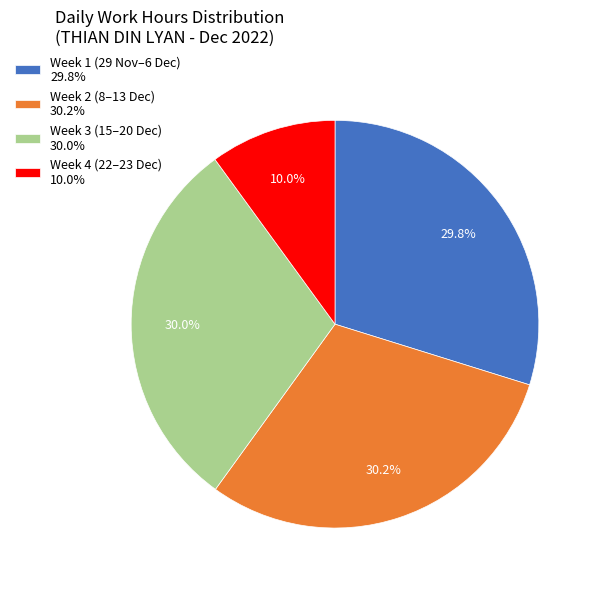

Count the number of slices in the pie.

4